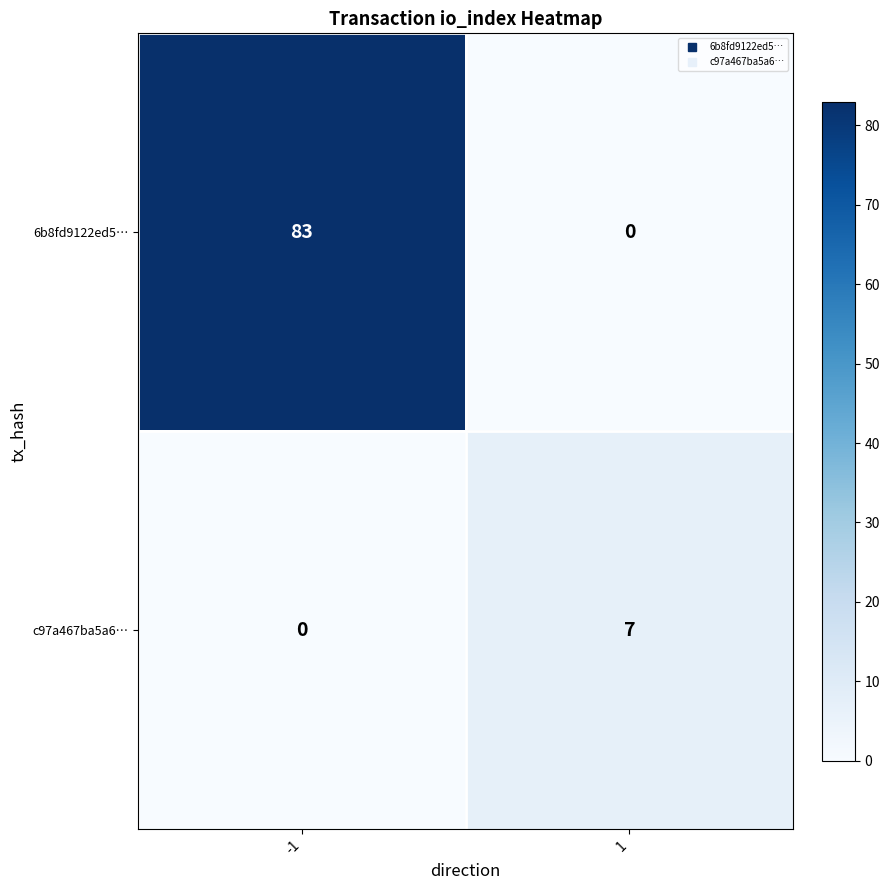

Reading left to right, transcribe all the data shown in this chart.

6b8fd9122ed5…: 83	0
c97a467ba5a6…: 0	7